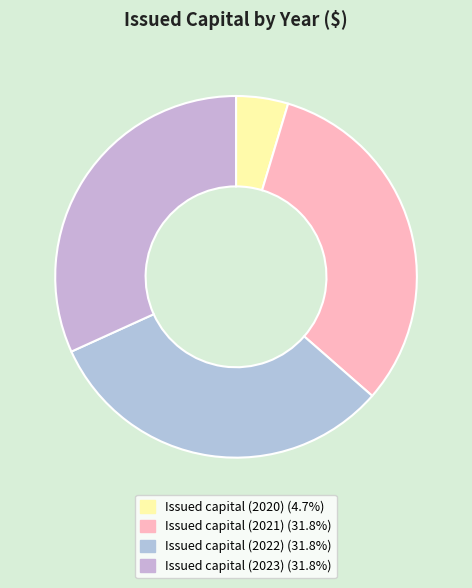

To the nearest percent, what portion does Issued capital (2022) represent?

32%